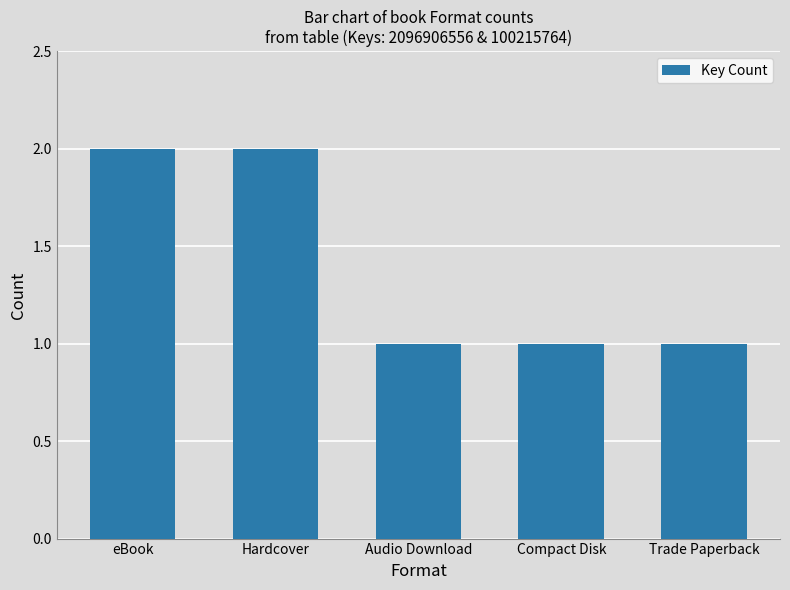

The chart shows a value of 3 at Hardcover. True or false?

False